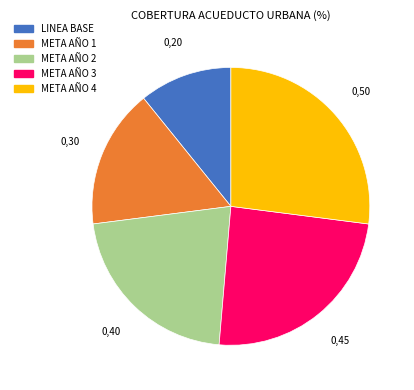

Count the number of slices in the pie.

5